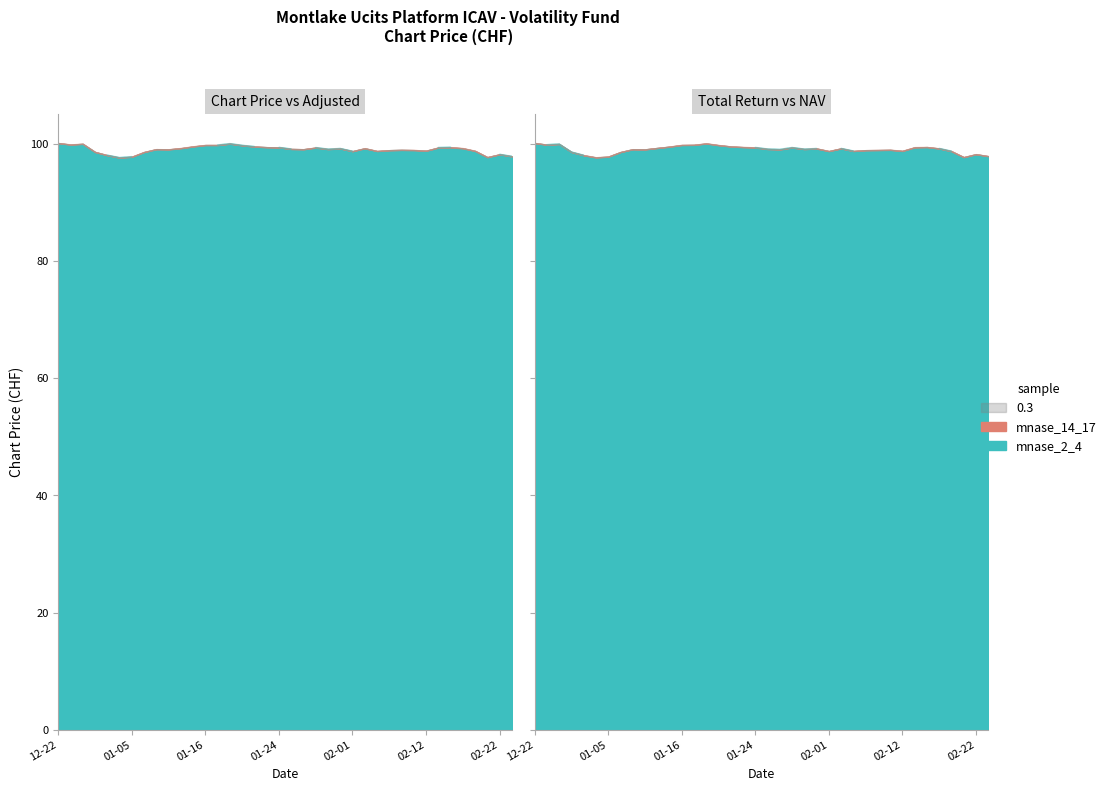

What is the approximate value of Total Return Chart Price at 2023-12-29?

100.0